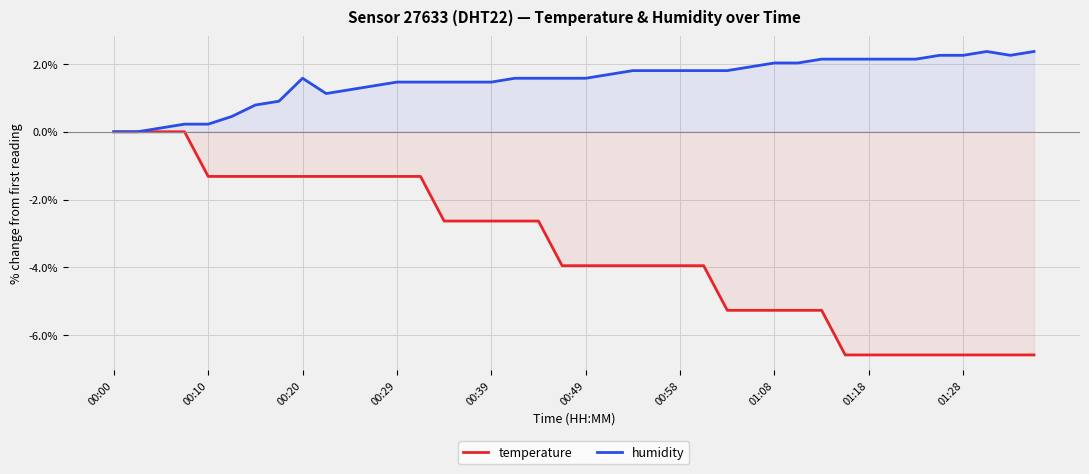

What is the difference between the highest and lowest values at 01:28?

8.8